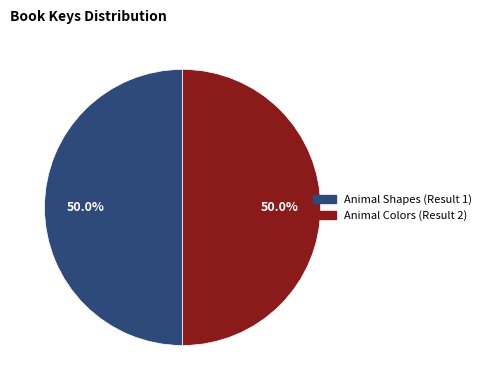

What percentage do Animal Colors (Result 2) and Animal Shapes (Result 1) together represent?

100.0%